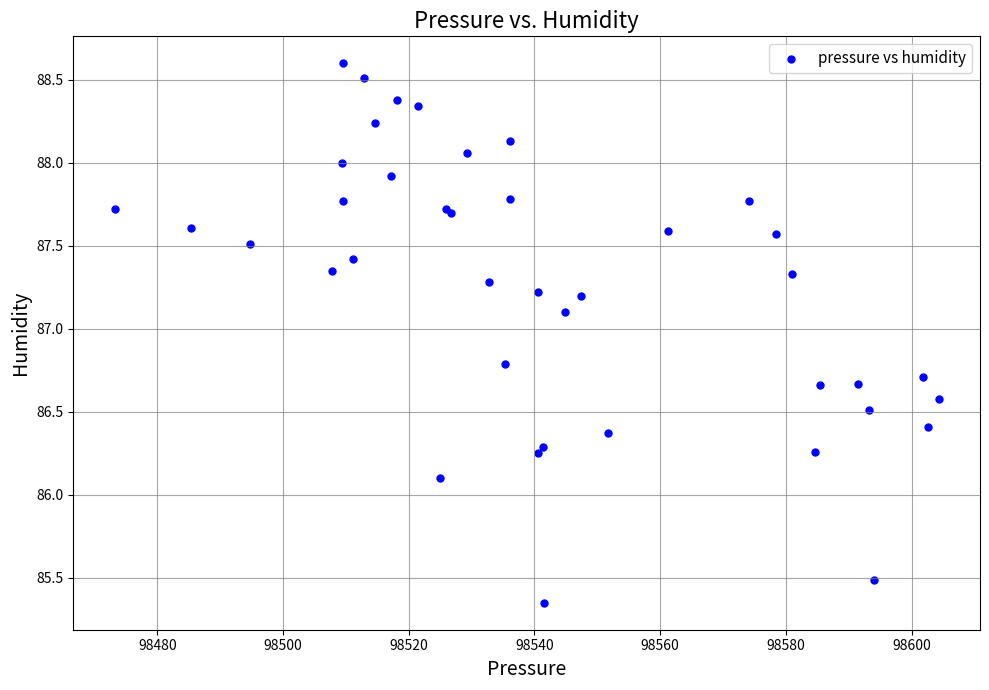

What Y value in the scatter plot is closest to 86?

86.1